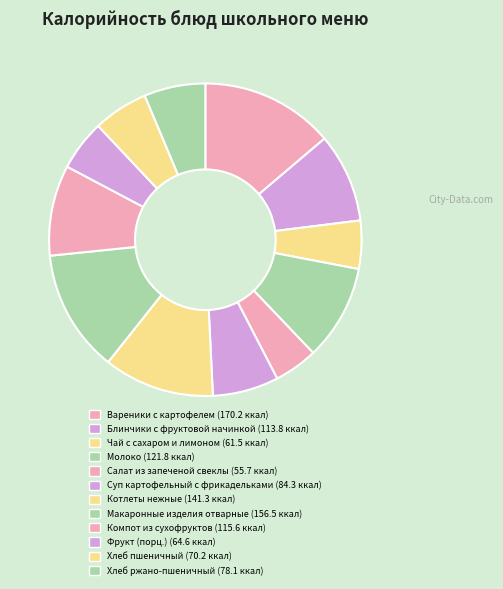

How many segments does this pie chart have?

12